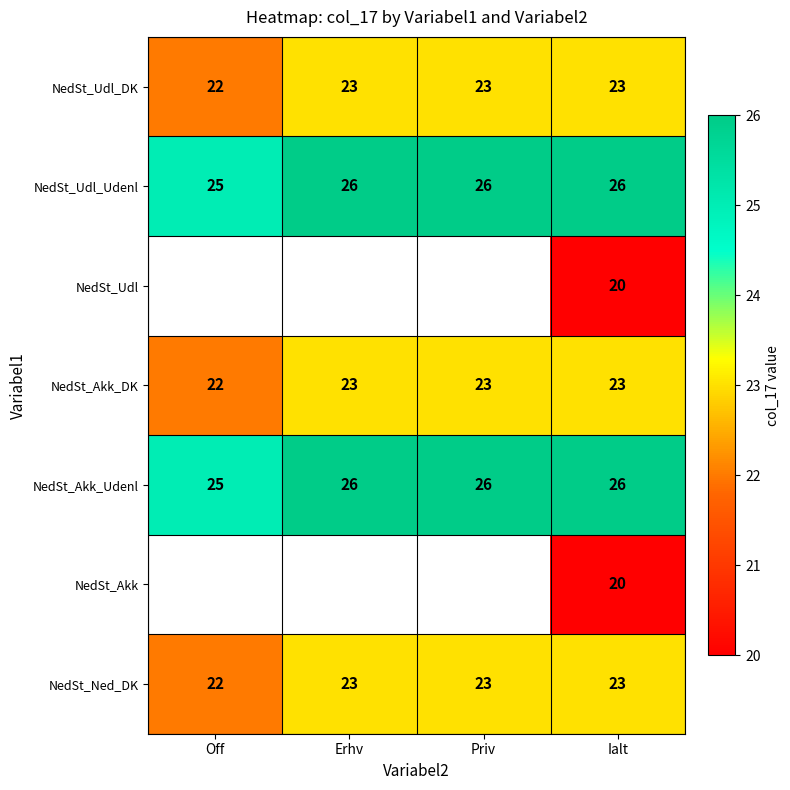

Count the NedSt_Udl_DK values in the range 23 to 24.

3